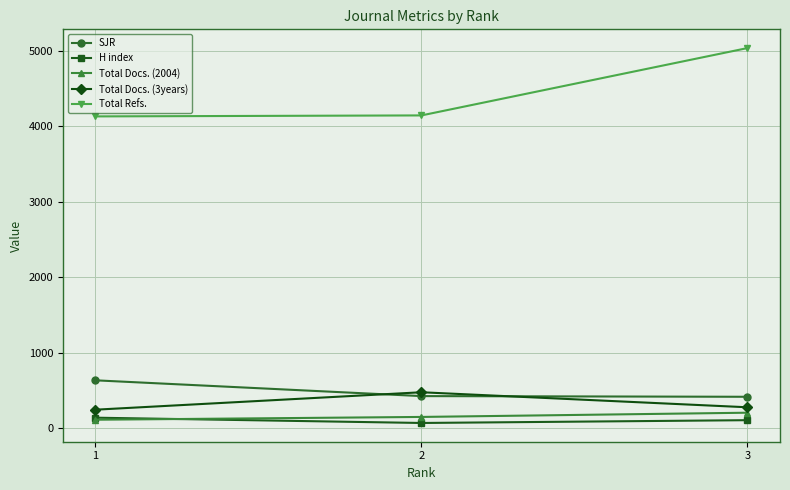

What is the total value across all series at 3?

6049